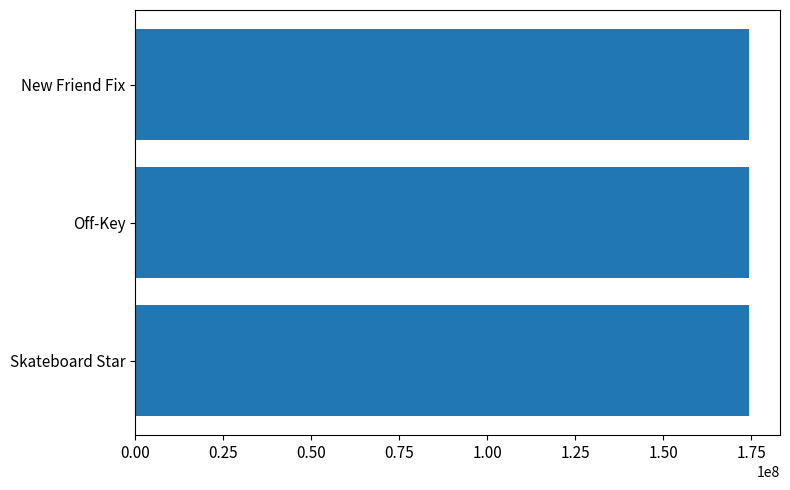

Does the chart contain stacked bars?

No